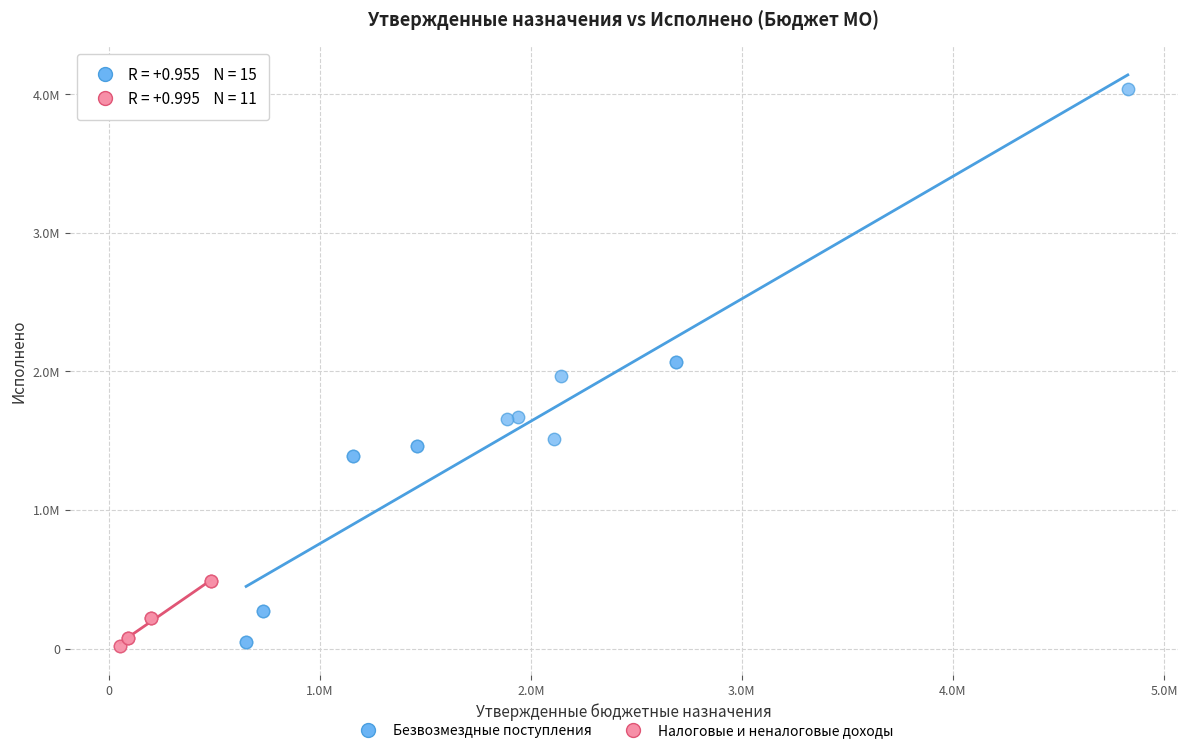

What are all the series names shown in the legend?

Безвозмездные поступления, Налоговые и неналоговые доходы